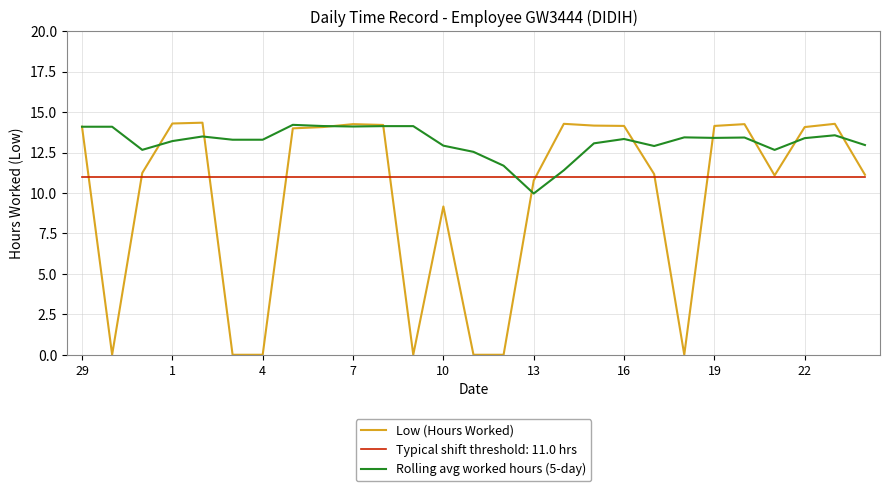

Is this an area chart (filled region under the line)?

No